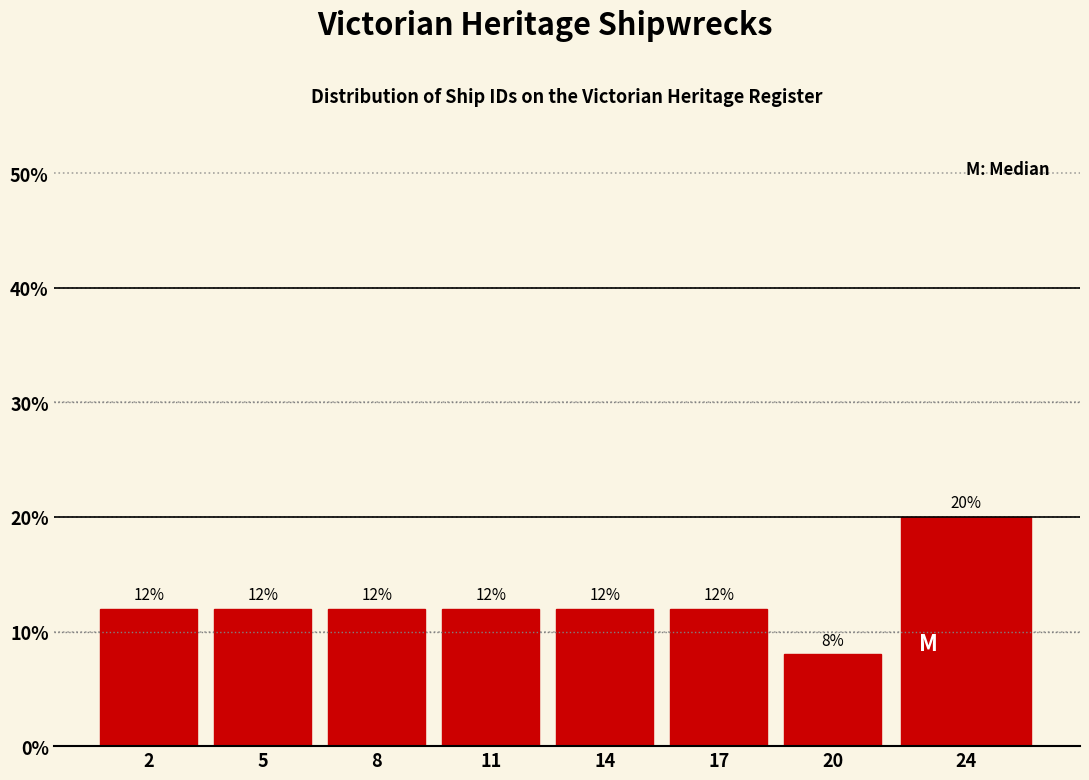

Reading right to left, list all the values displayed in this chart.

20	8	12	12	12	12	12	12